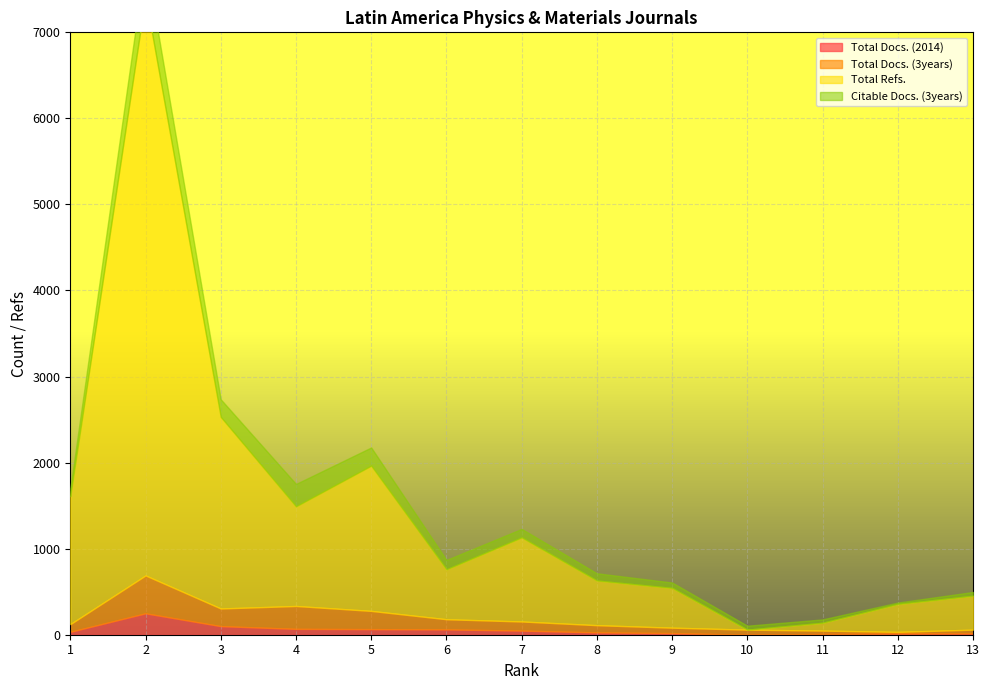

The value of Total Refs. at 12 is 324. True or false?

True